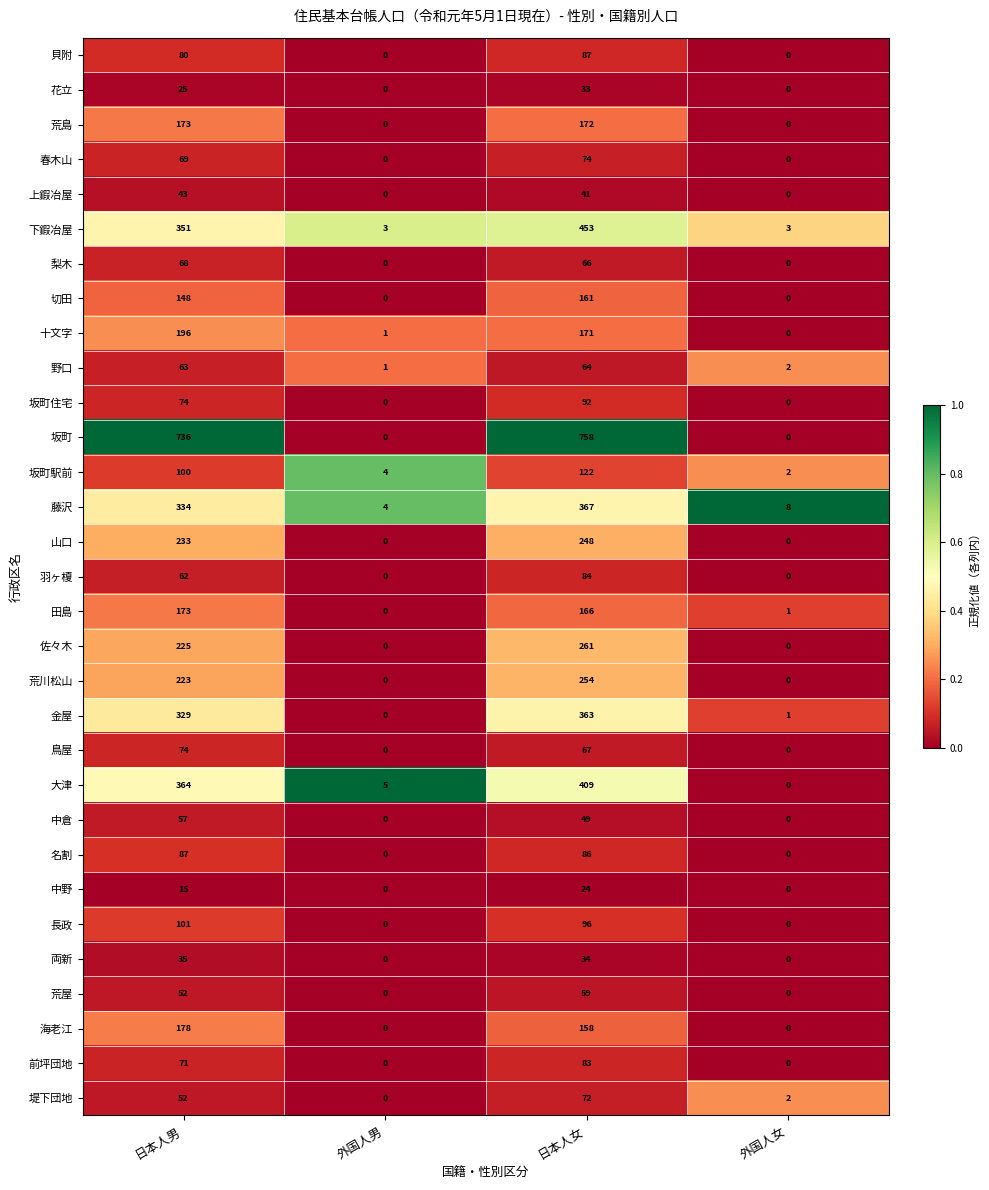

At how many categories does at least one series exceed 0?

4